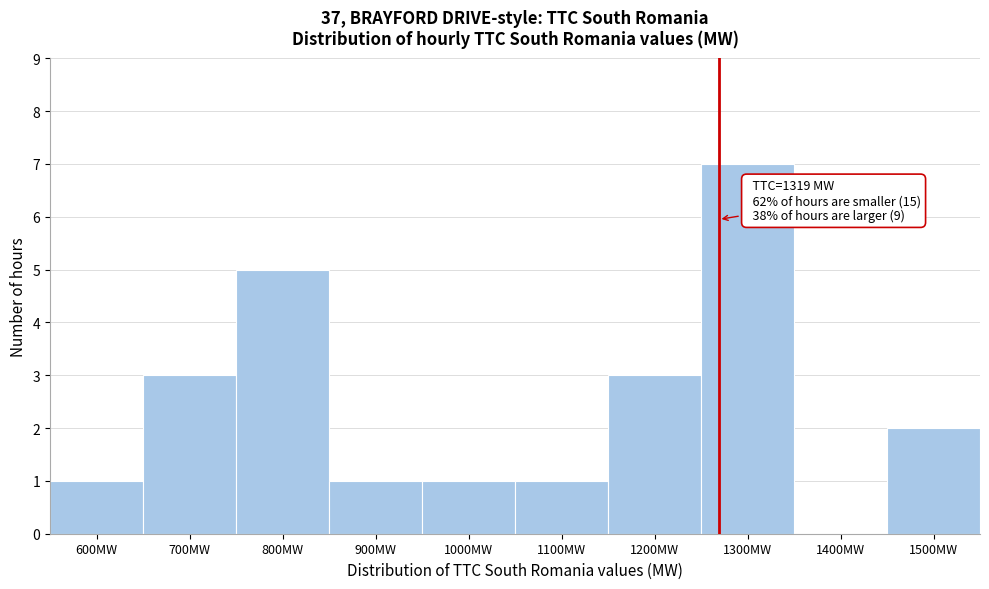

Reading left to right, what are all the values shown in this chart?

600MW=1	700MW=3	800MW=5	900MW=1	1000MW=1	1100MW=1	1200MW=3	1300MW=7	1400MW=0	1500MW=2